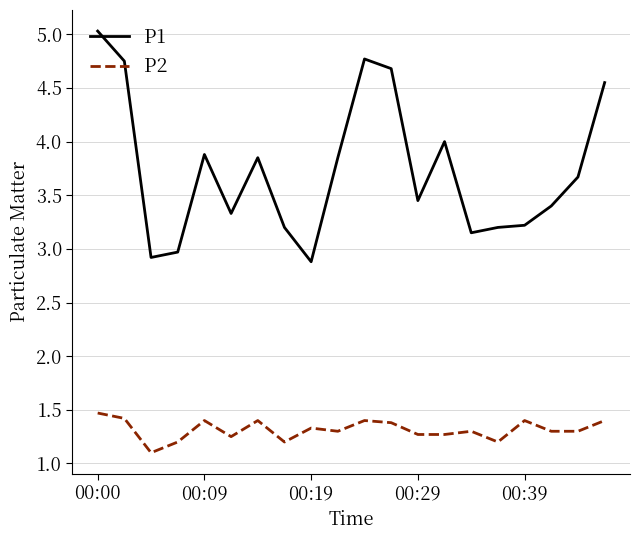

How many P2 values are between 1 and 2?

20